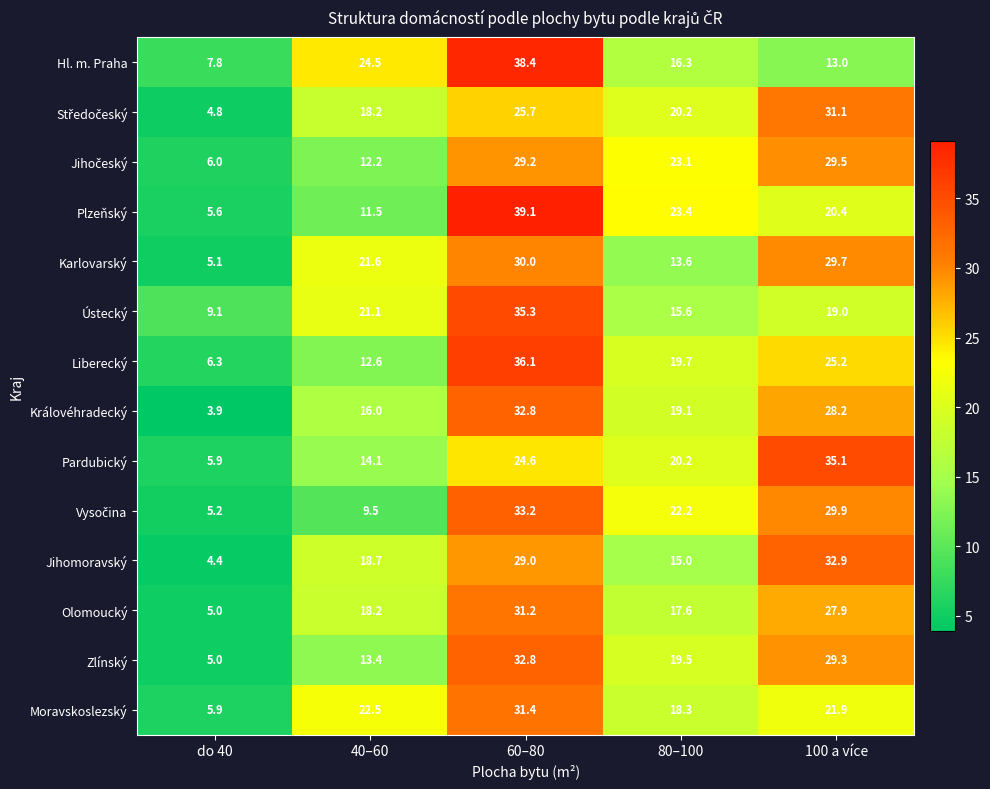

At which category is the sum across all series the highest?

60–80